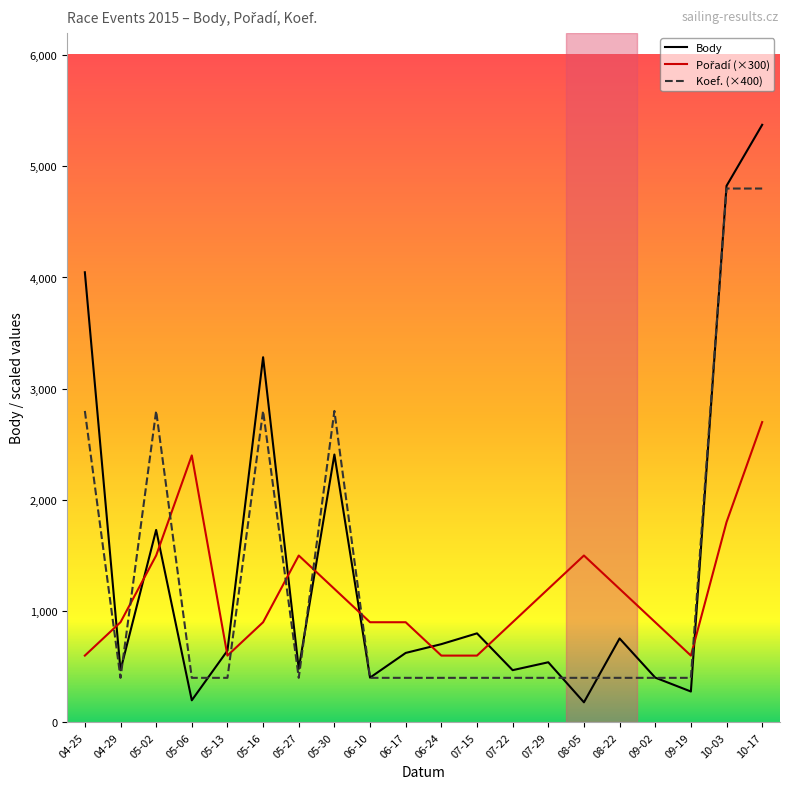

What is the maximum value for Body?

5373